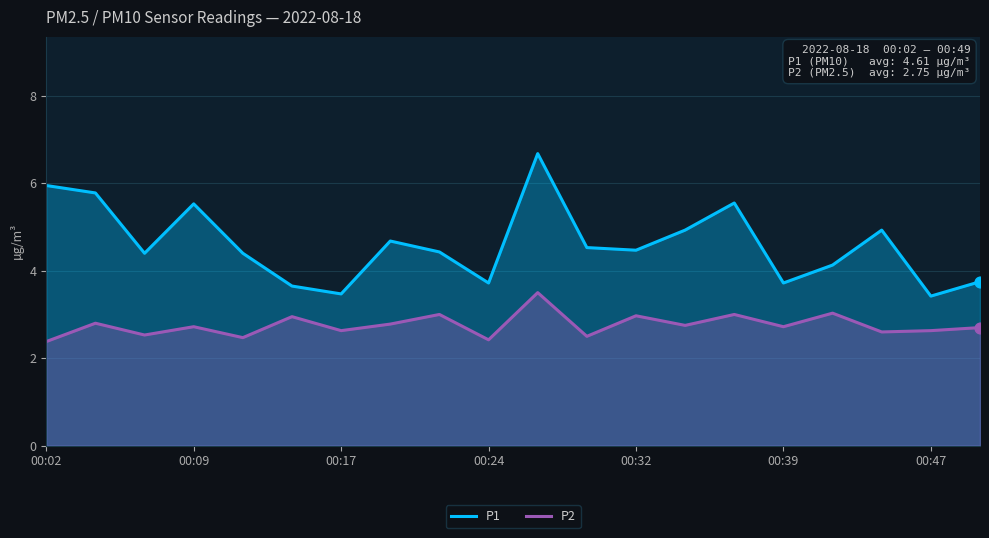

Which series contains the lowest Y value?

P2